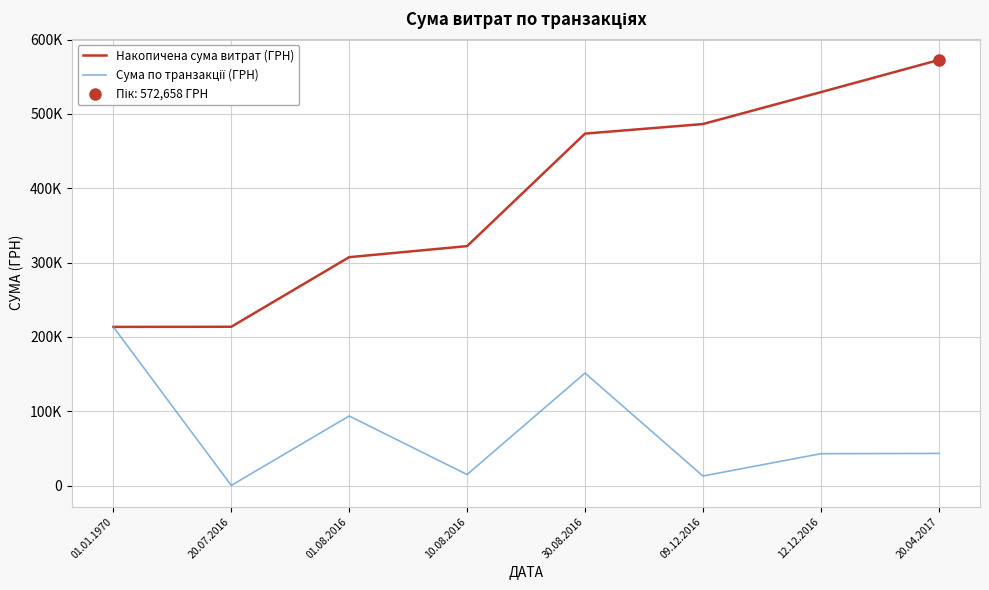

How many interior local valleys does the Сума по транзакції (ГРН) series have?

3